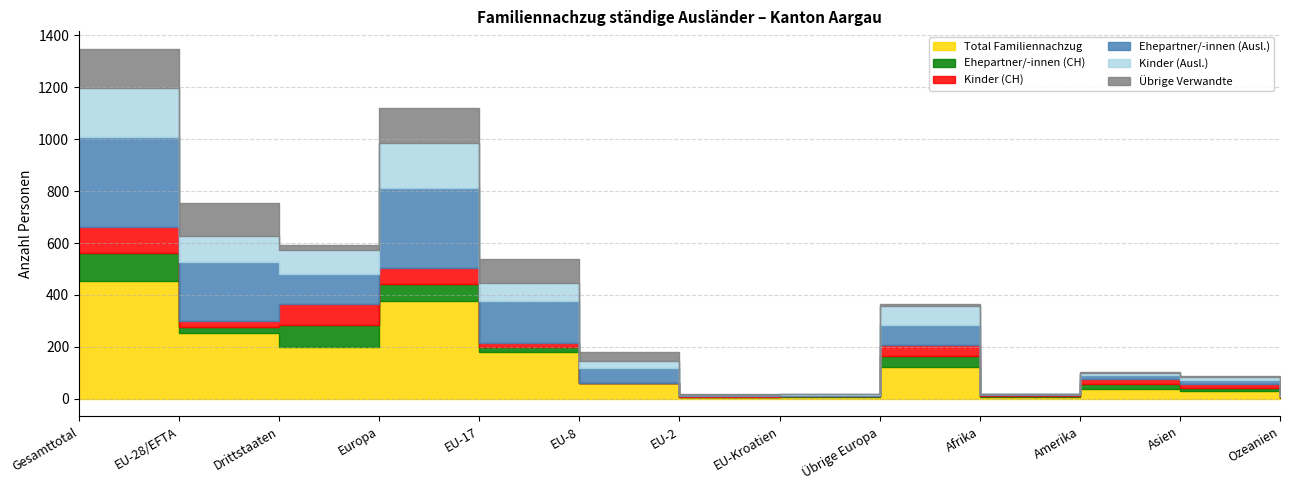

Reading left to right, extract all data points from this chart.

Total Familiennachzug: 452	252	200	375	180	60	6	6	123	7	36	29	5
Ehepartner/-innen (CH): 108	23	85	66	18	0	2	3	43	5	21	14	2
Kinder (CH): 103	23	80	63	18	0	2	3	40	4	20	14	2
Ehepartner/-innen (Ausl.): 344	229	115	309	162	60	4	3	80	2	15	15	3
Kinder (Ausl.): 192	99	93	171	69	26	2	2	72	2	6	11	2
Übrige Verwandte: 149	129	20	137	93	34	1	1	8	0	7	4	1